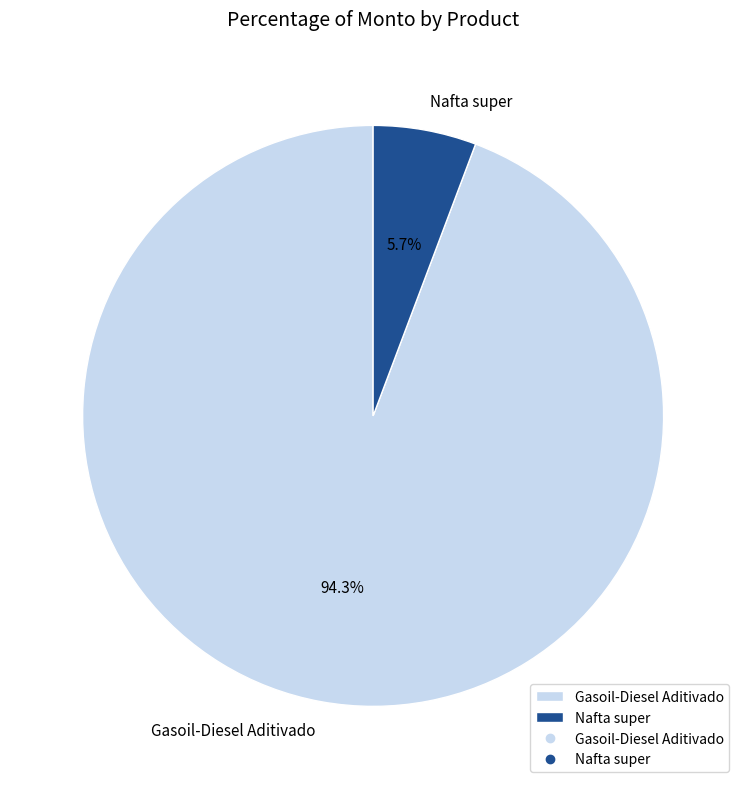

Between Gasoil-Diesel Aditivado and Nafta super, which is larger?

Gasoil-Diesel Aditivado